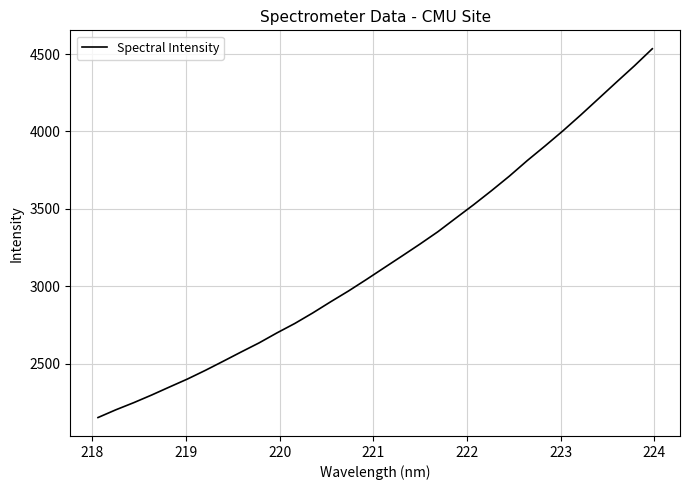

What is the difference between the maximum and minimum values?

2382.8